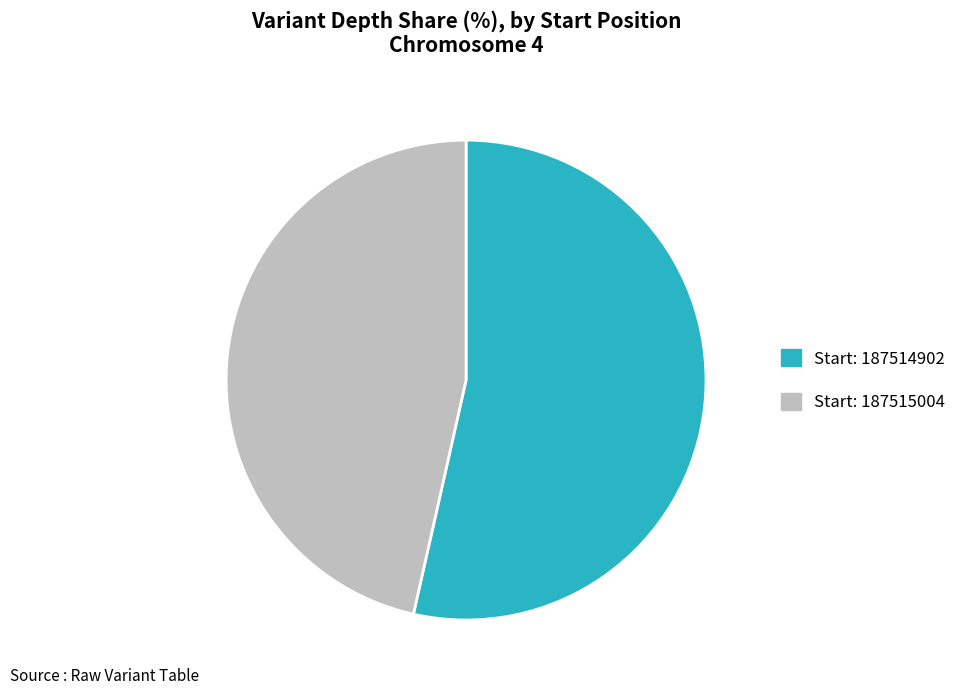

Is there a majority slice in this chart?

Yes